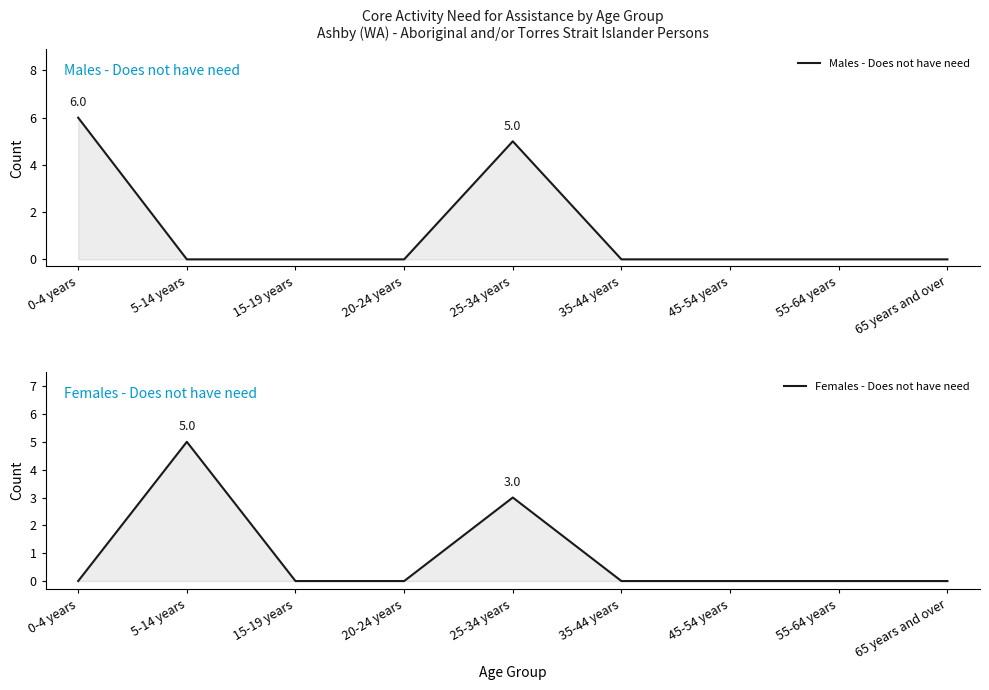

List the series in order of their overall mean, highest first.

Males - Does not have need, Females - Does not have need